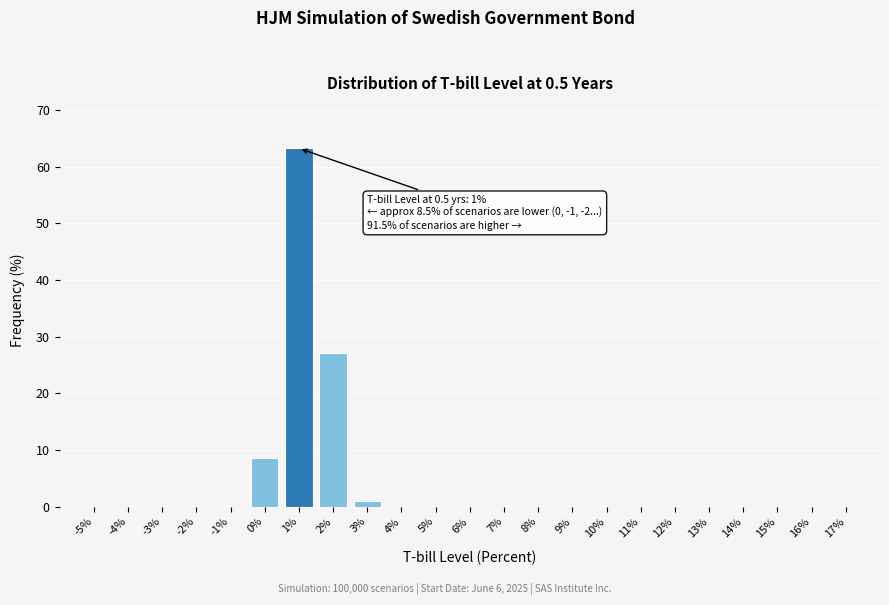

What is the maximum value shown in the chart?

63.3